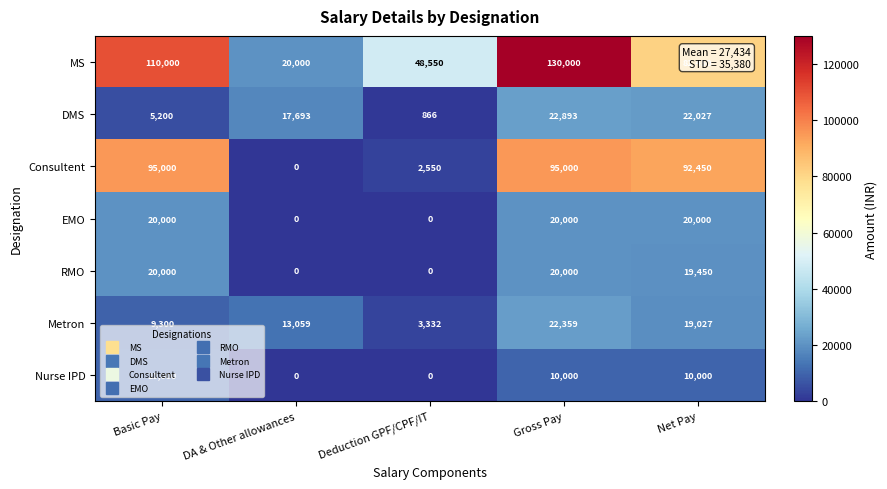

At which label does MS first exceed 81450?

Basic Pay